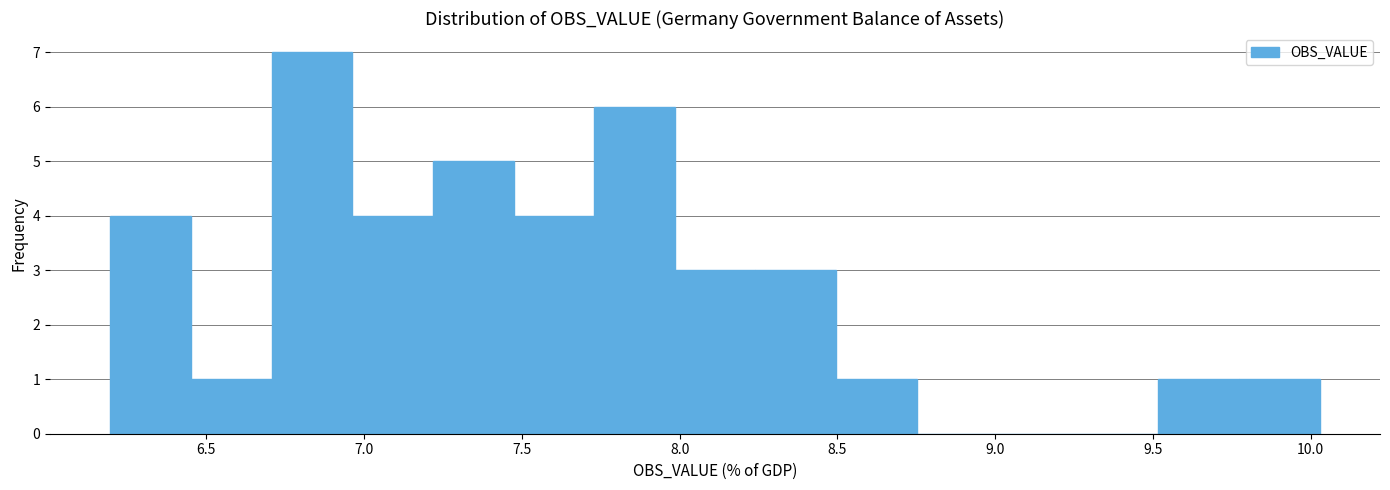

Which range on the x-axis has the tallest bar?

6.70 to 6.95